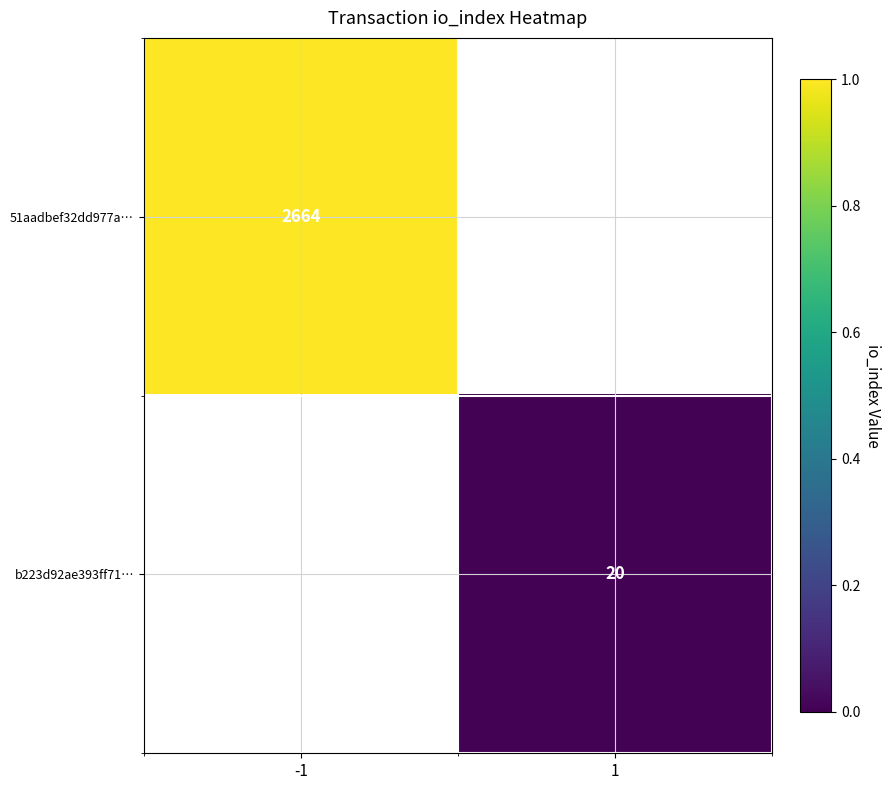

Which category has the lowest value across all series?

1